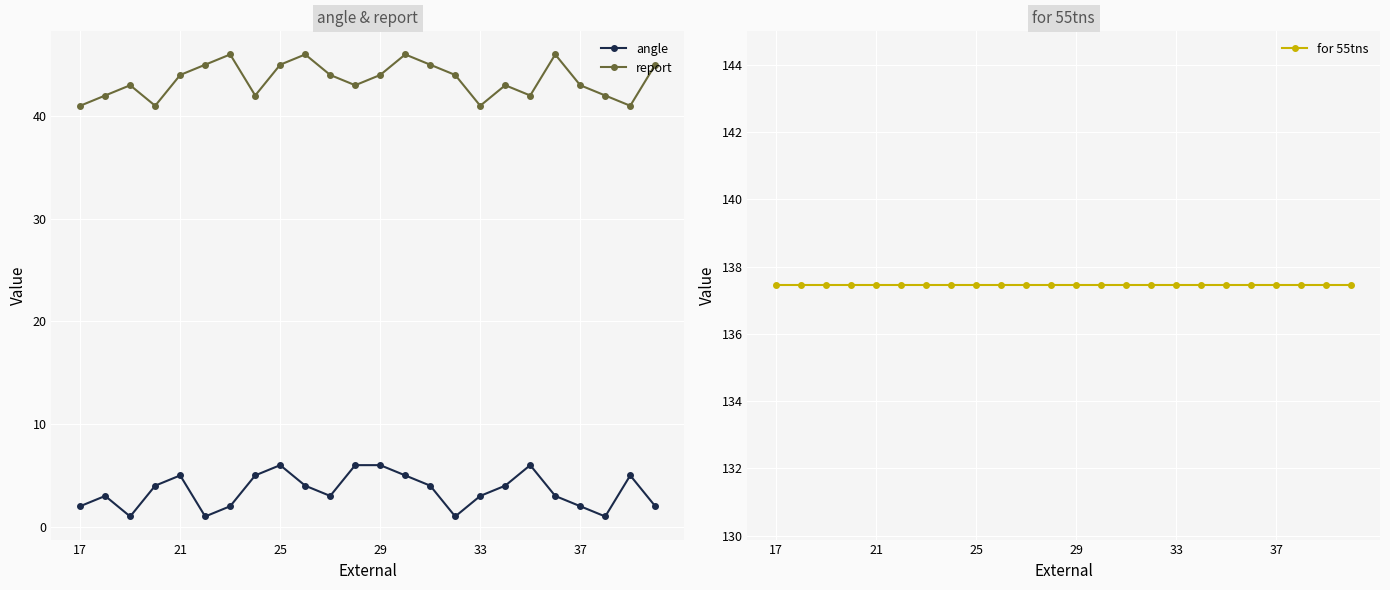

True or false: for 55tns has more than 2 points higher than both neighbors.

False